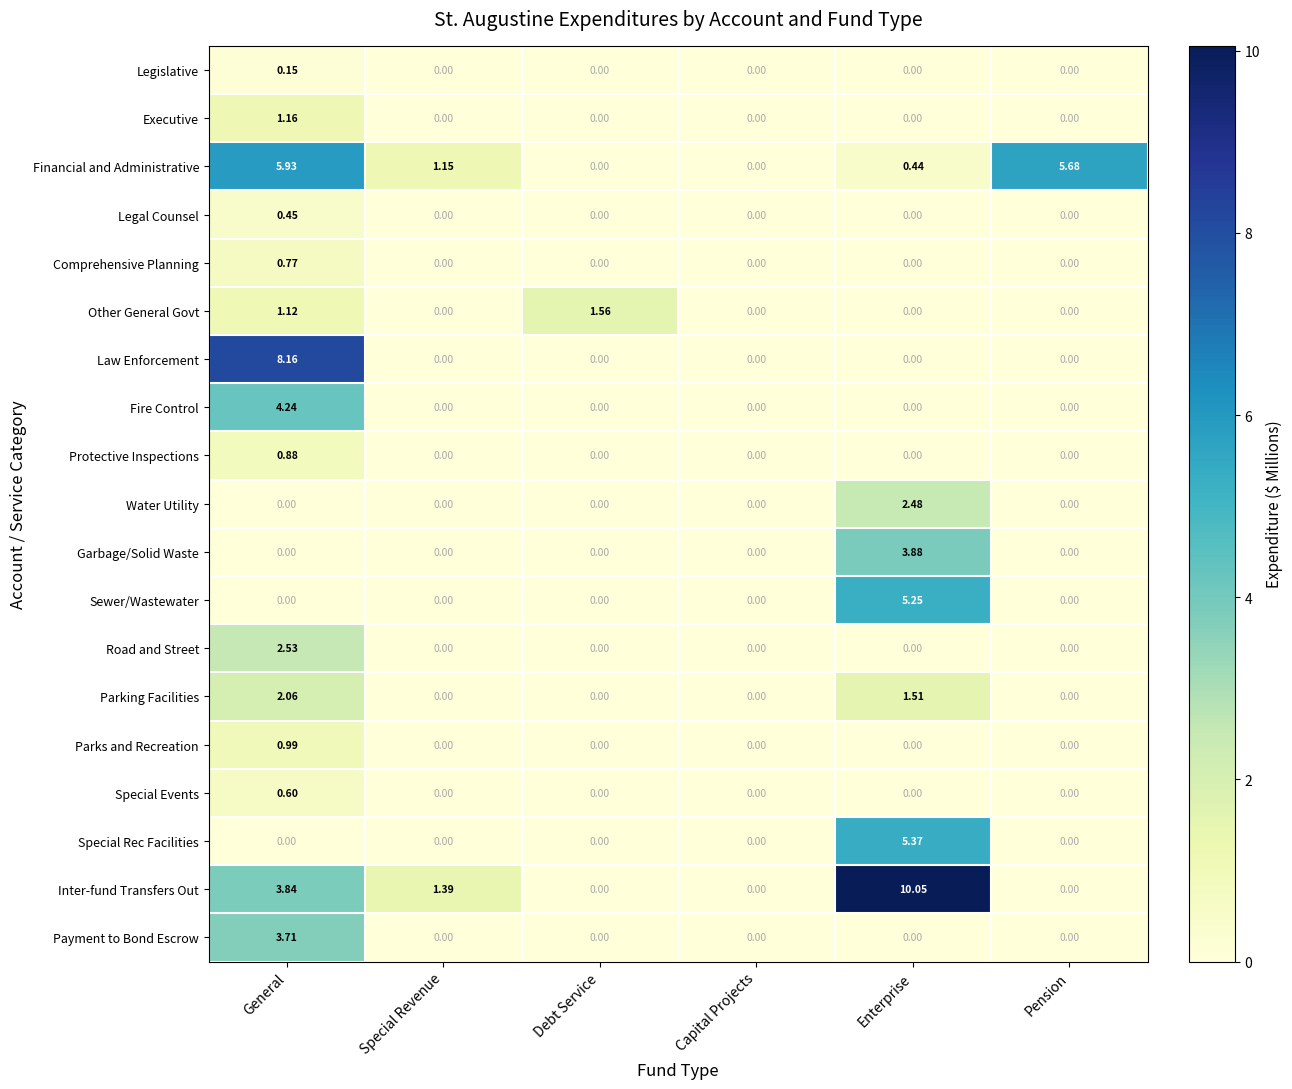

Which series has the largest total across all categories?

Inter-fund Transfers Out